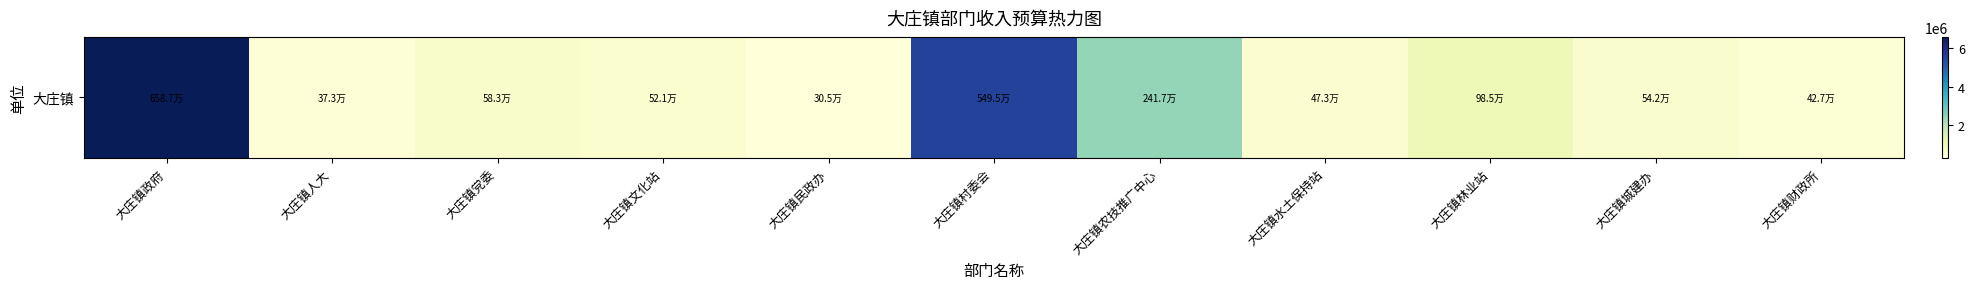

Rank the categories by value from highest to lowest.

大庄镇政府, 大庄镇村委会, 大庄镇农技推广中心, 大庄镇林业站, 大庄镇党委, 大庄镇城建办, 大庄镇文化站, 大庄镇水土保持站, 大庄镇财政所, 大庄镇人大, 大庄镇民政办